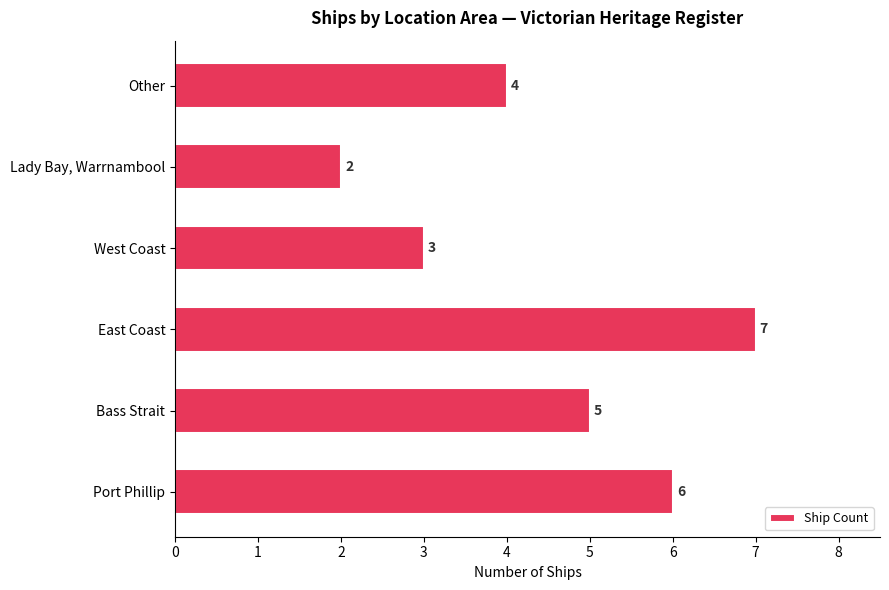

Rank the categories by value from highest to lowest.

East Coast, Port Phillip, Bass Strait, Other, West Coast, Lady Bay, Warrnambool